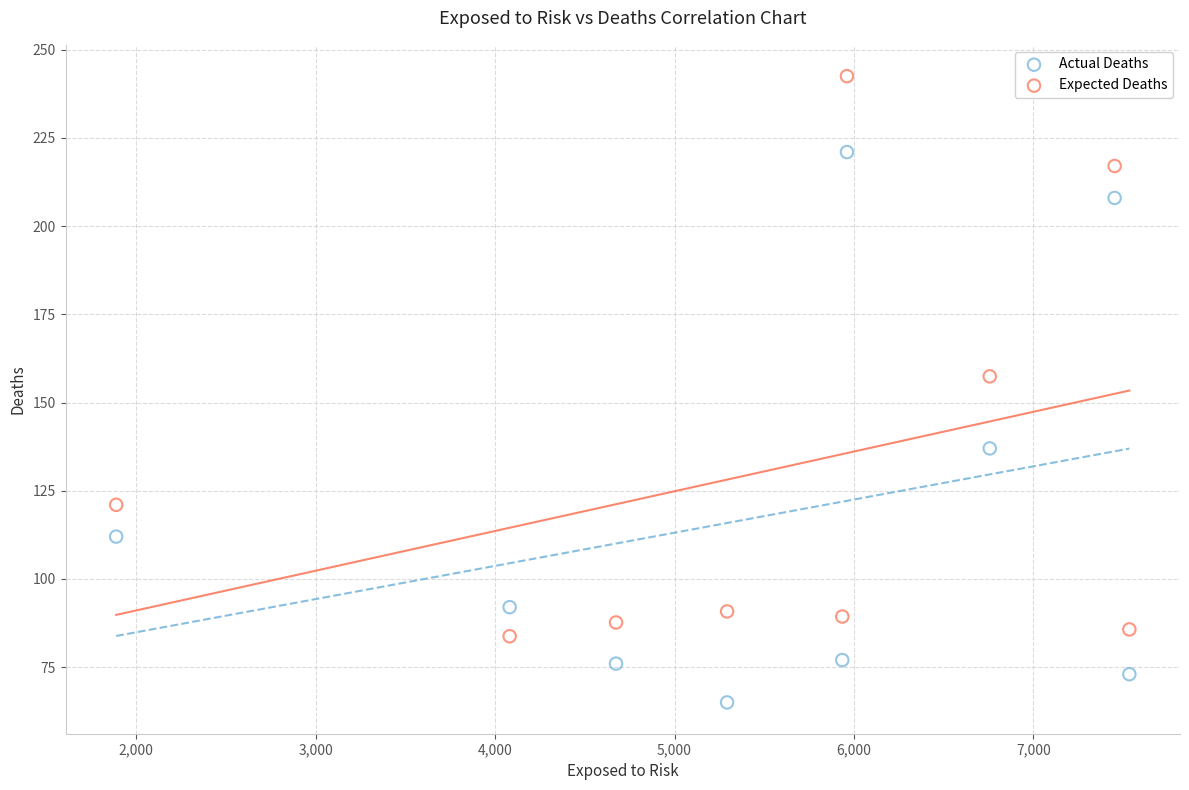

What is the X range (max minus min) for the scatter plot?

5647.0